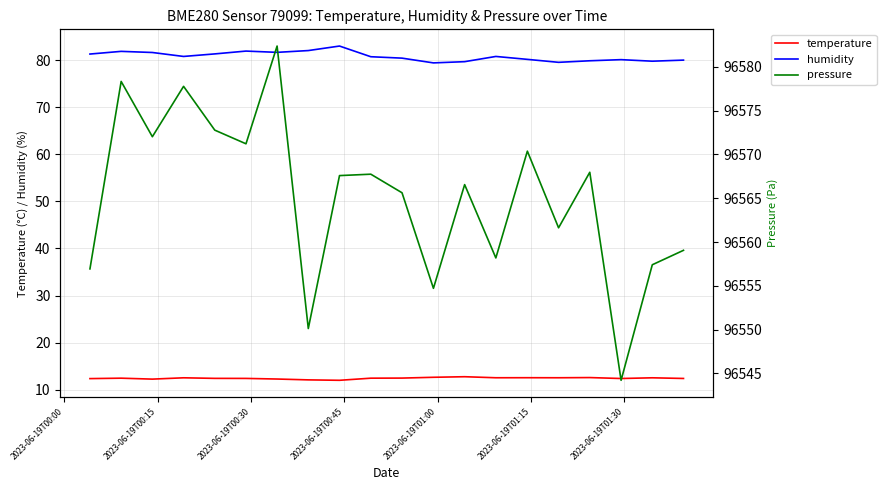

Does the chart have visible grid lines?

Yes